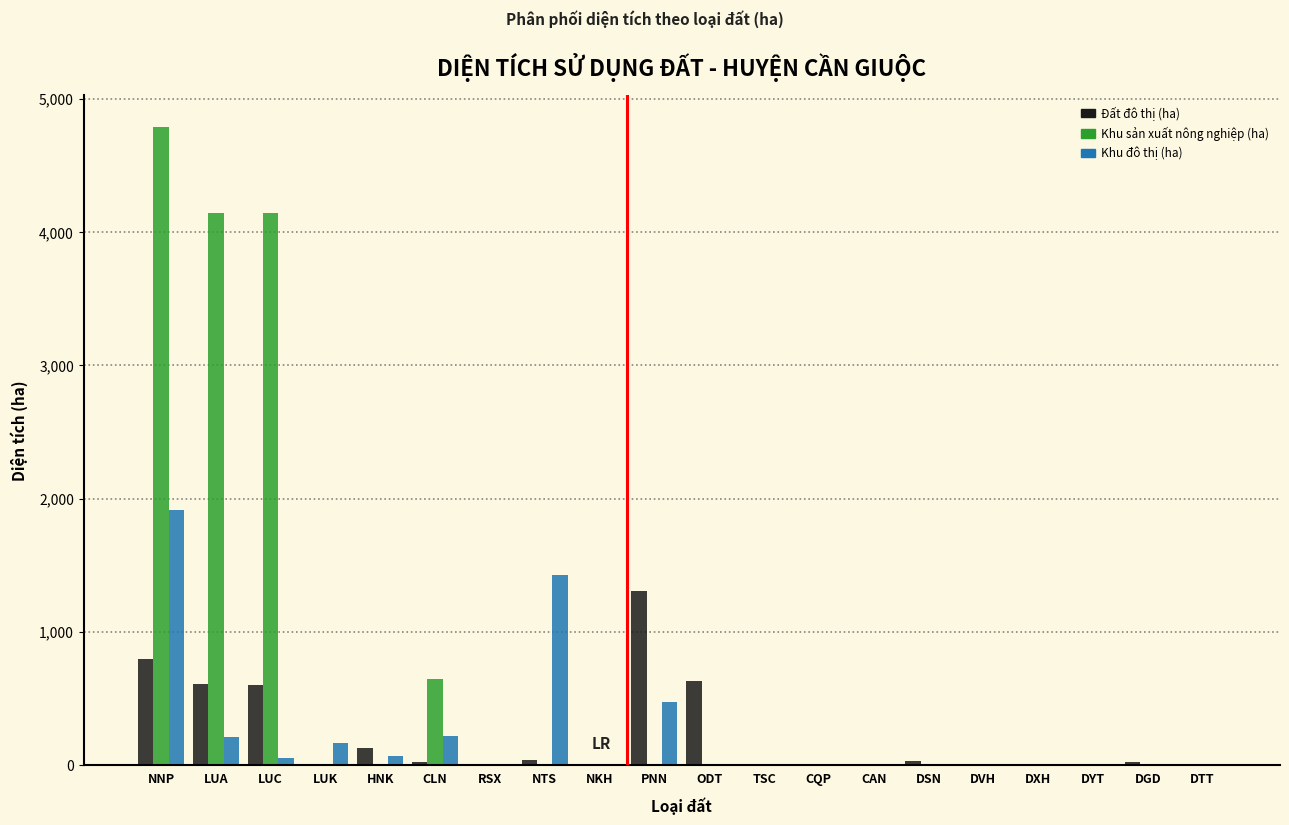

What is the greatest value displayed?

4787.3